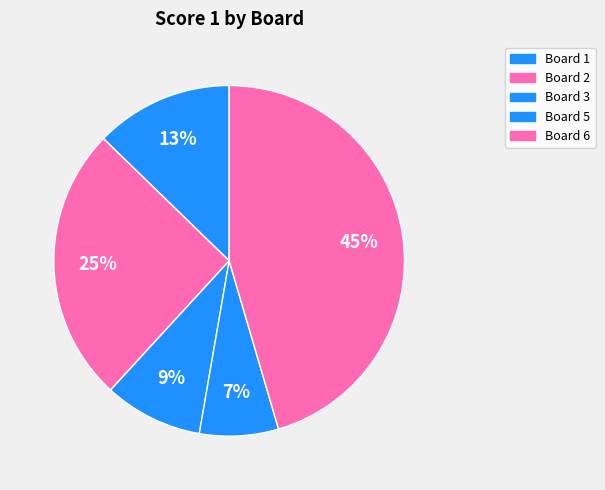

How many slices are in this pie chart?

5